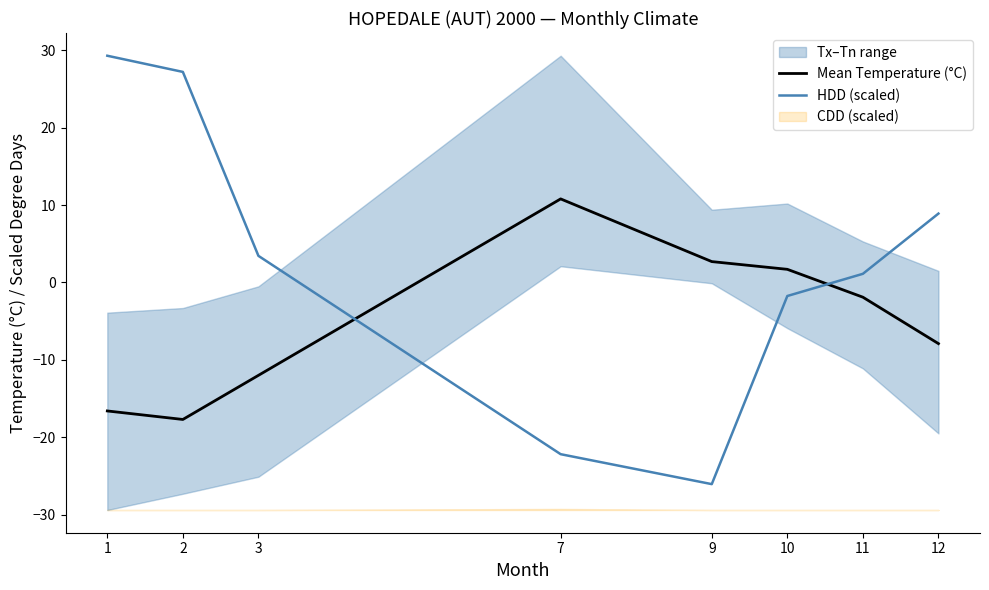

Is the value of HDD (scaled) at 11 greater than the value of Mean Temperature (°C) at 11?

Yes